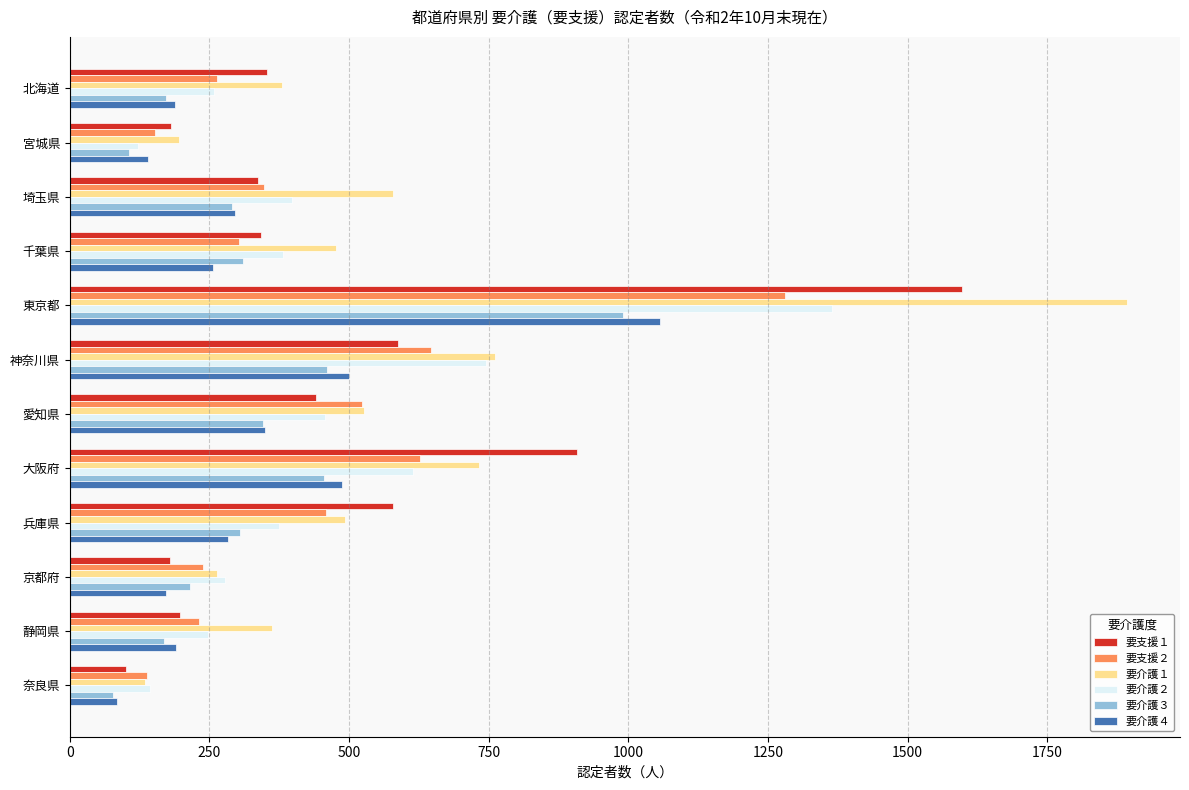

Which series changed the most between 神奈川県 and 大阪府?

要支援１